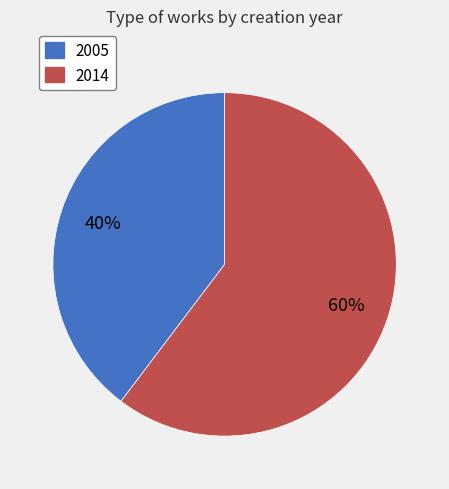

How many segments does this pie chart have?

2